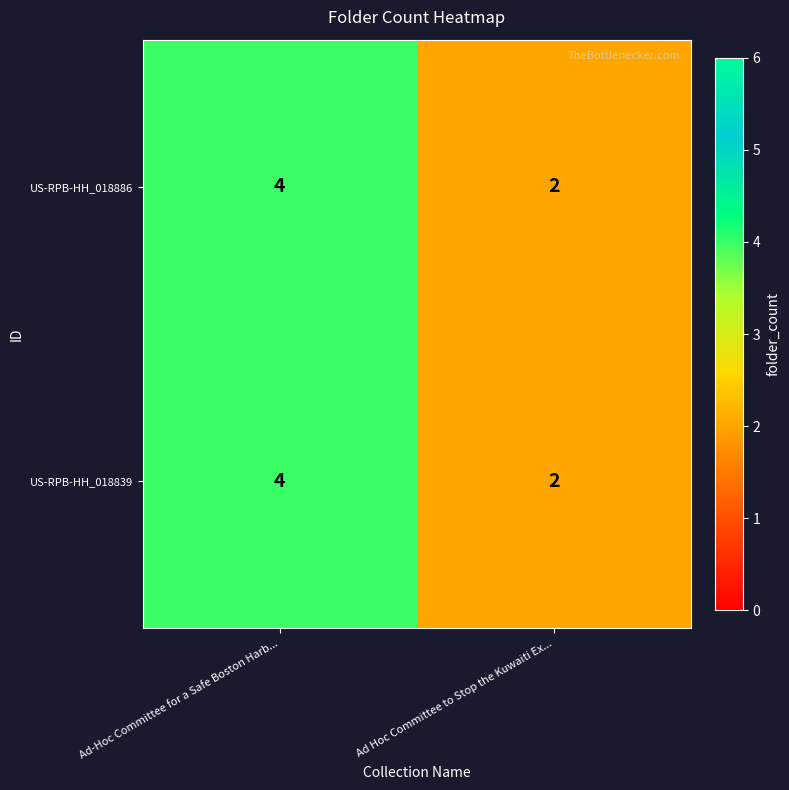

Rank the categories by US-RPB-HH_018839 value from highest to lowest.

Ad-Hoc Committee for a Safe Boston Harb..., Ad Hoc Committee to Stop the Kuwaiti Ex...